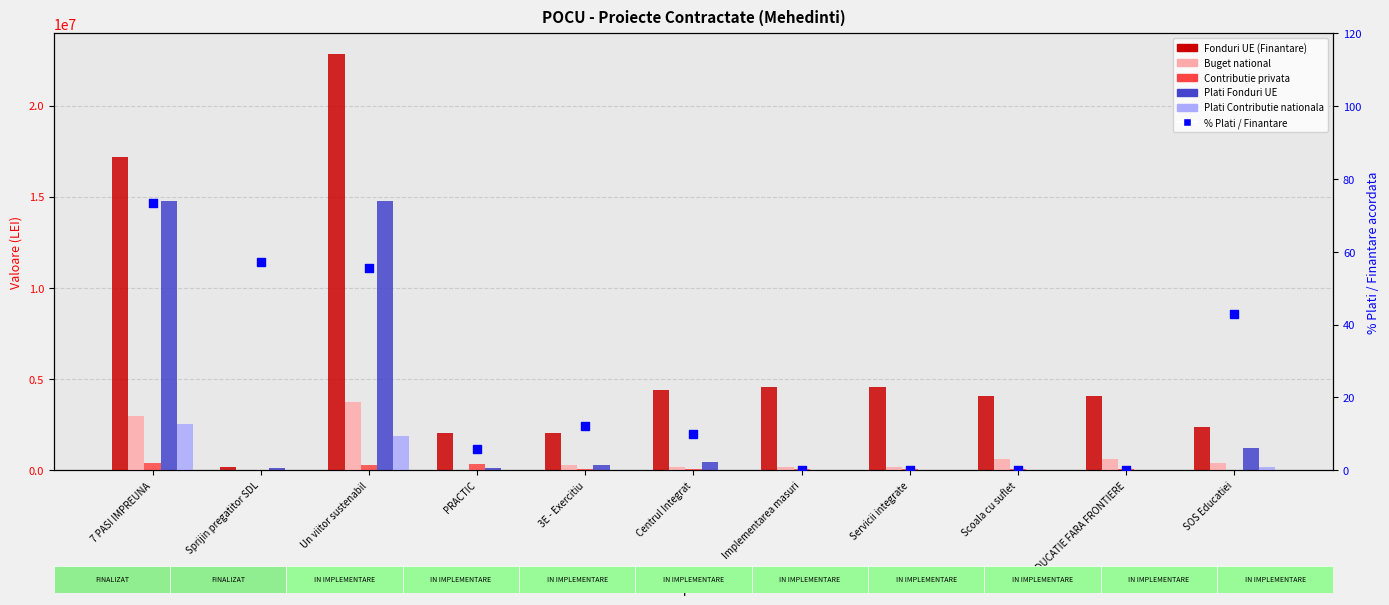

Is the value of Contributie privata at Sprijin pregatitor SDL greater than the value of Plati Fonduri UE at PRACTIC?

No